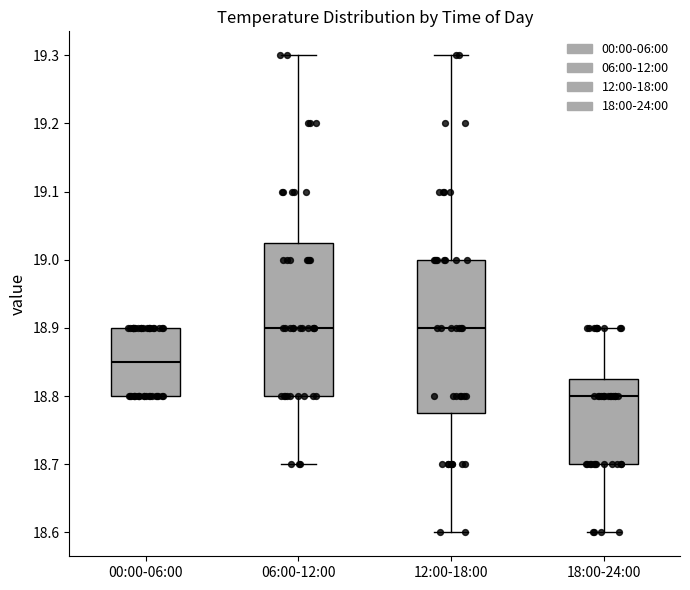

Where does the median line of the box for 12:00-18:00 sit on the y-axis? The values are not printed on the chart, so give them approximately, as read against the axis.

18.90